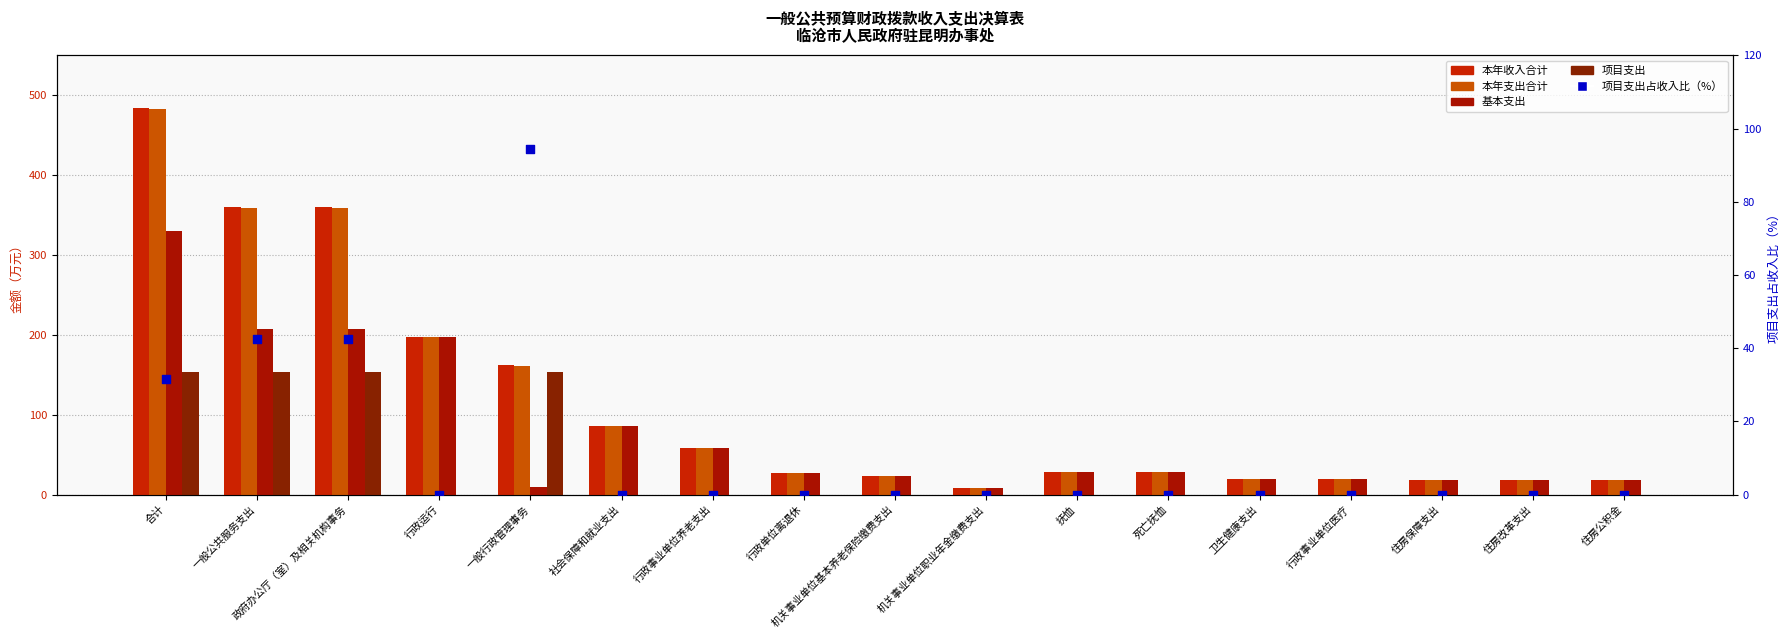

What are all the series names shown in the legend?

本年收入合计, 本年支出合计, 基本支出, 项目支出, 项目支出占收入比（%）